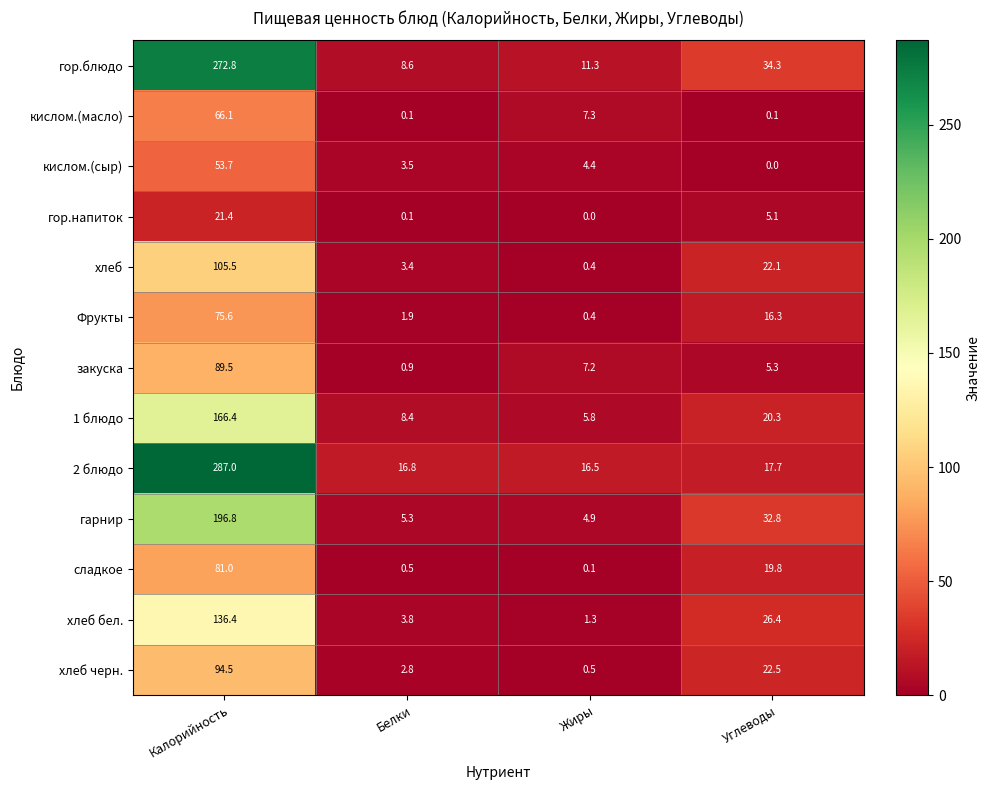

How many data points does each series have?

4